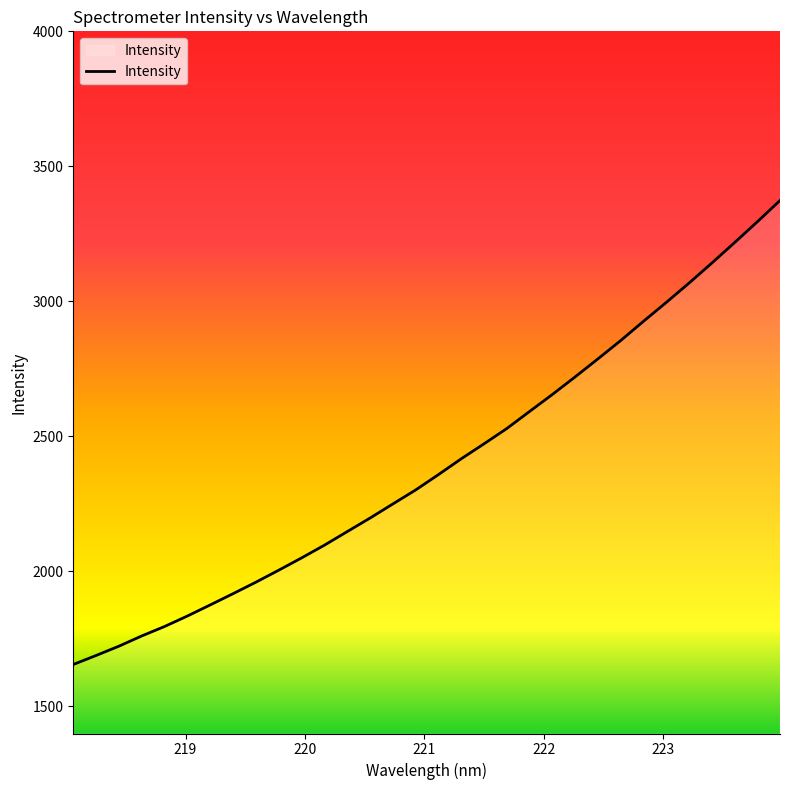

What is the maximum value shown in the chart?

3373.6